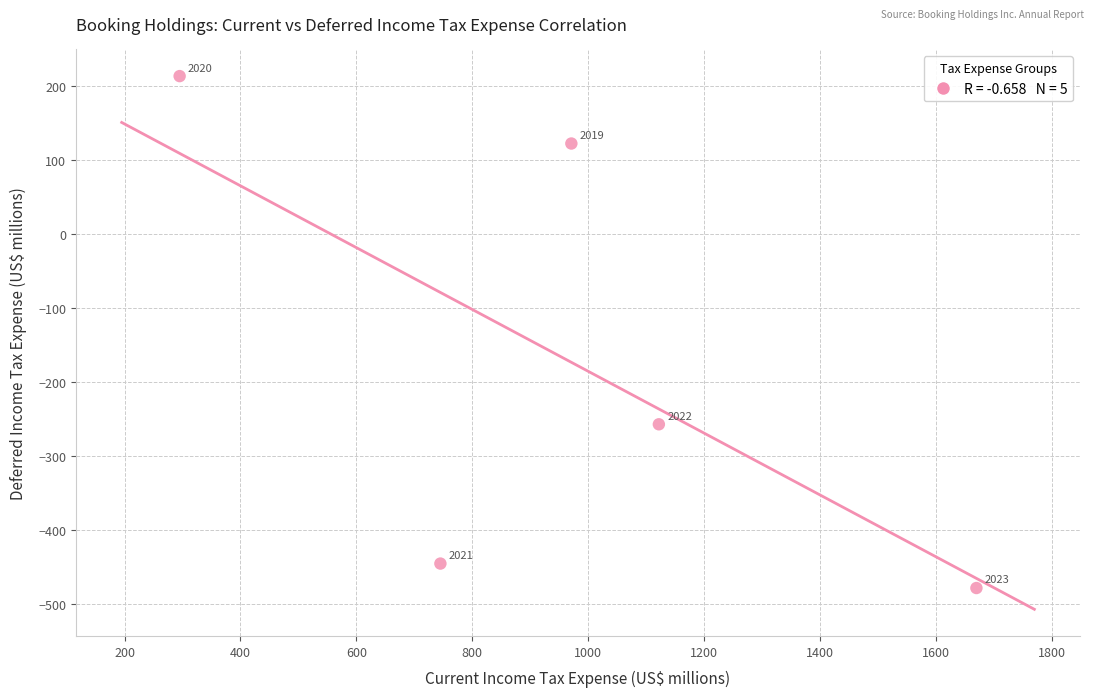

What Y value in the scatter plot is closest to -132?

-257